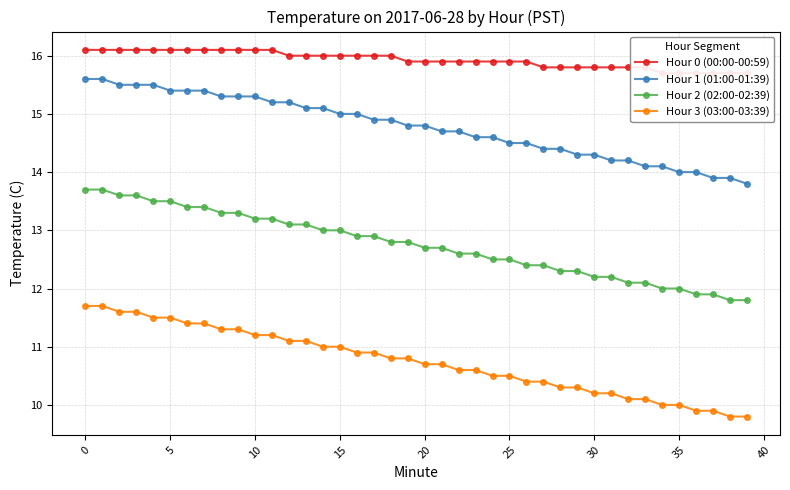

True or false: Hour 3 (03:00-03:39) and Hour 2 (02:00-02:39) intersect in this chart.

False